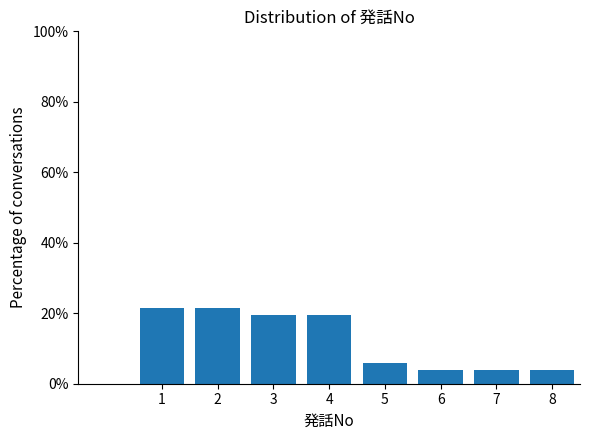

Reading left to right, transcribe all the data shown in this chart.

1=21.6	2=21.6	3=19.6	4=19.6	5=5.9	6=3.9	7=3.9	8=3.9